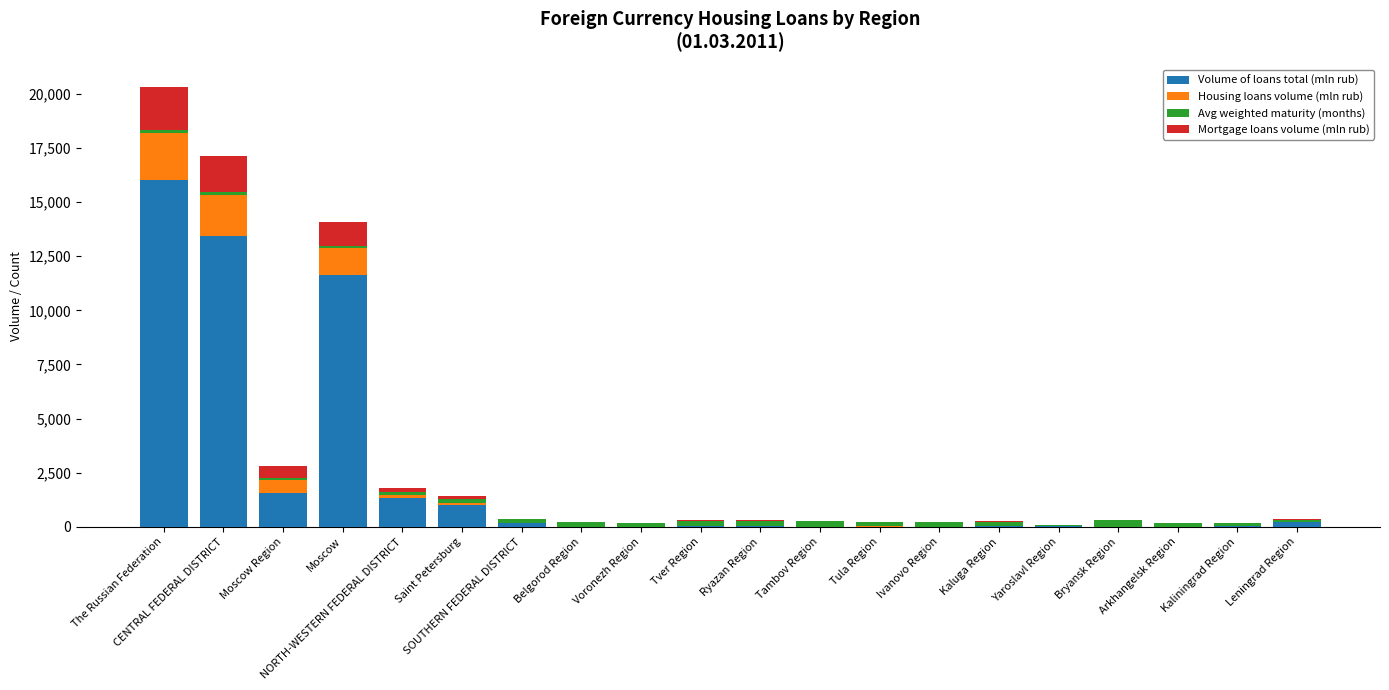

Are the bars grouped side by side (vs. stacked)?

No